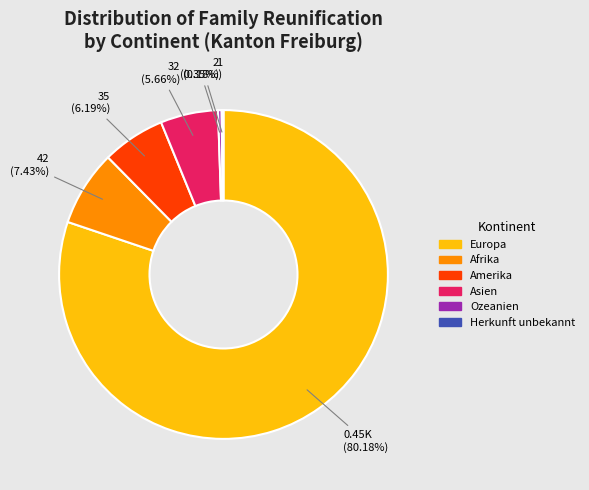

The Asien slice represents 6% of the pie. True or false?

True